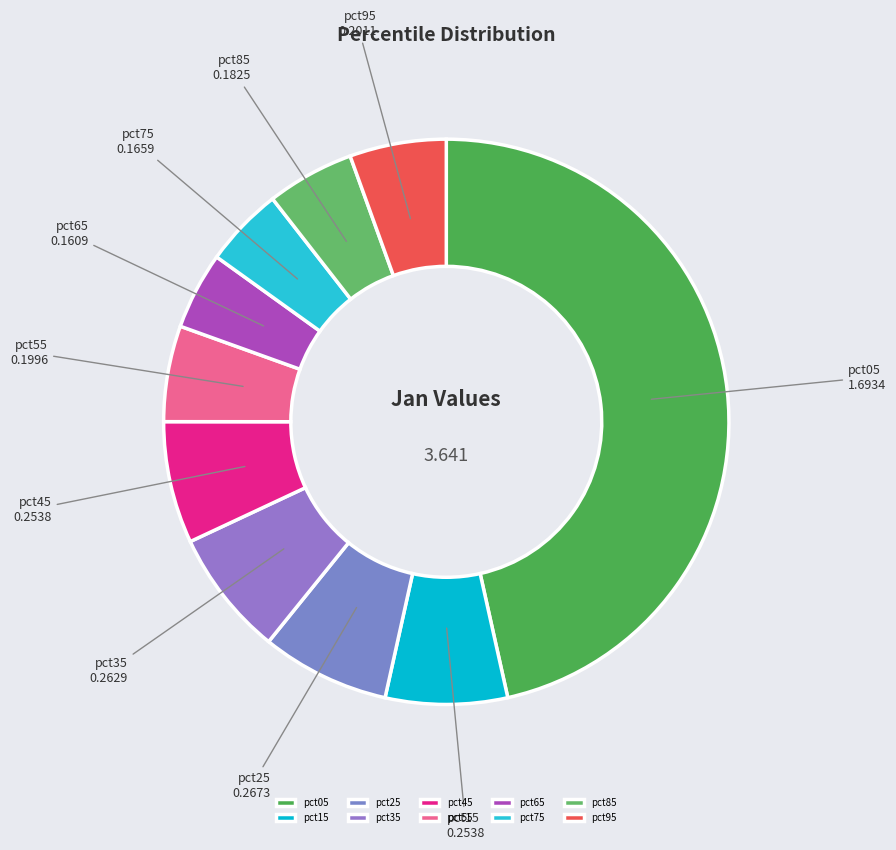

Does pct25 account for over 50% of the chart?

No